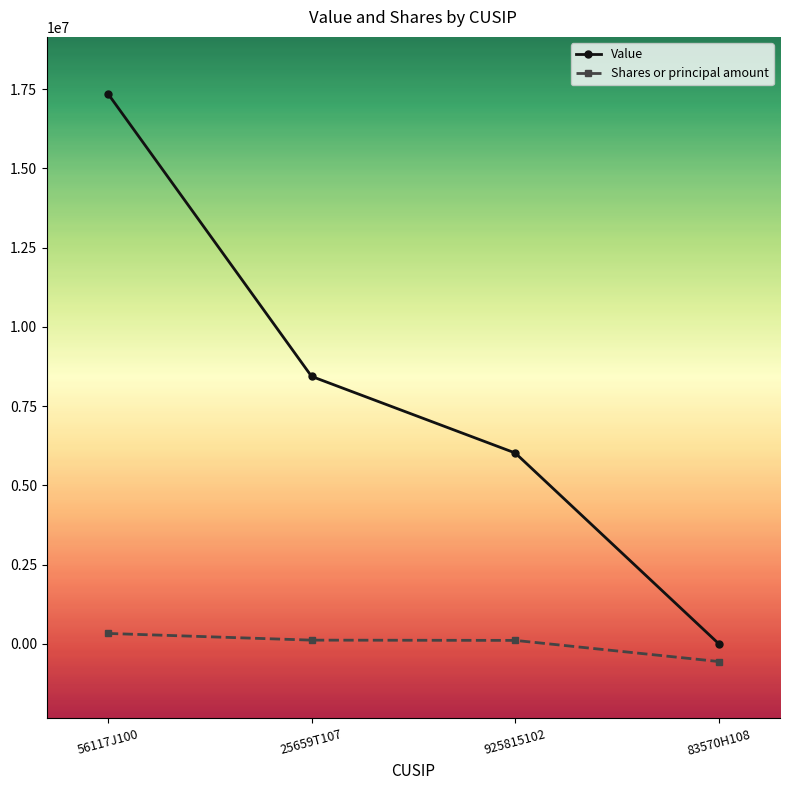

Count the number of data series in this chart.

2